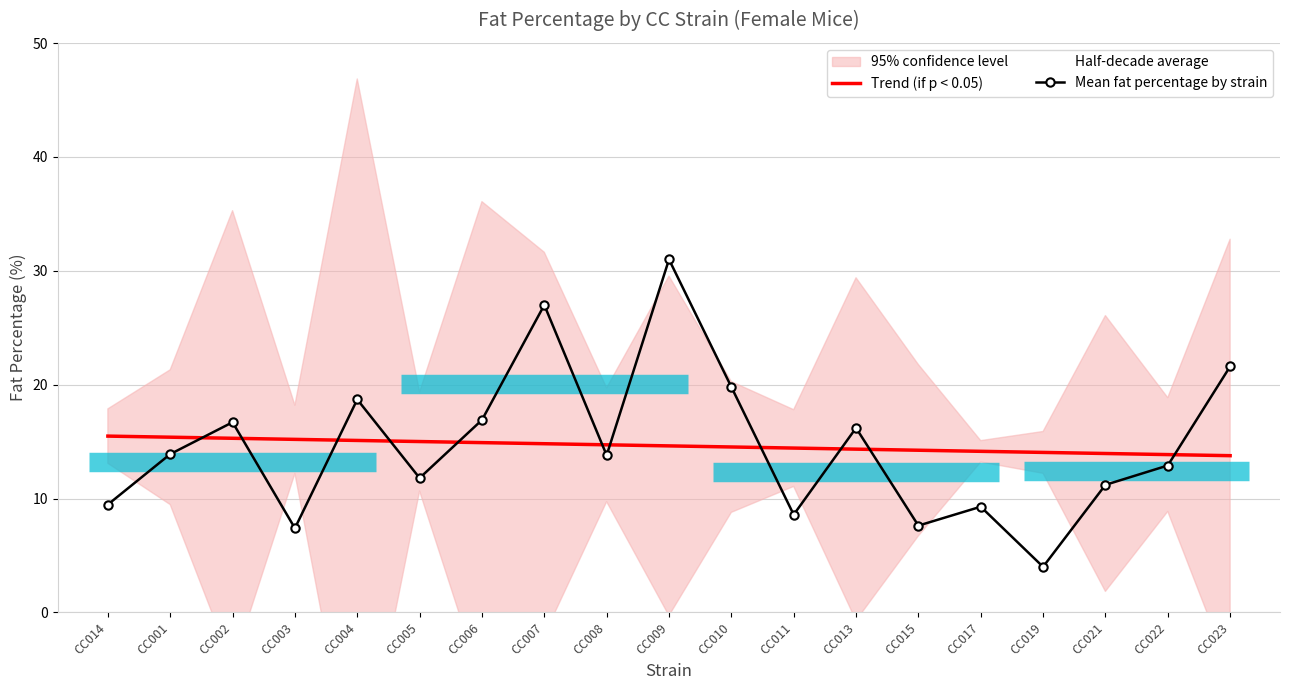

In Mean fat percentage by strain, how many points are lower than both neighbors (excluding endpoints)?

6